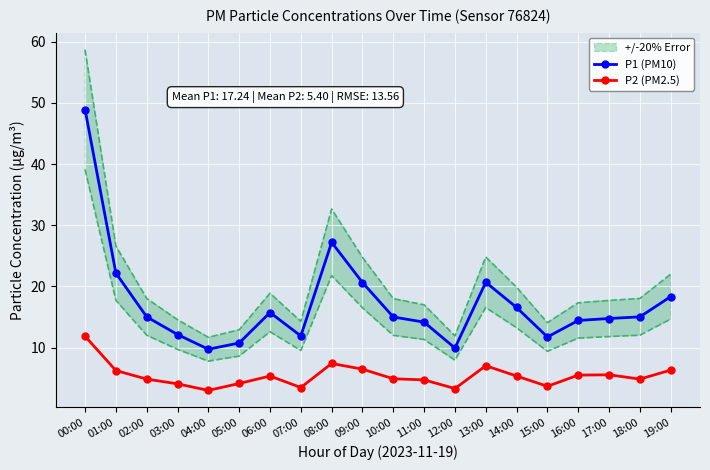

What is the label of the 16th point from the right?

04:00